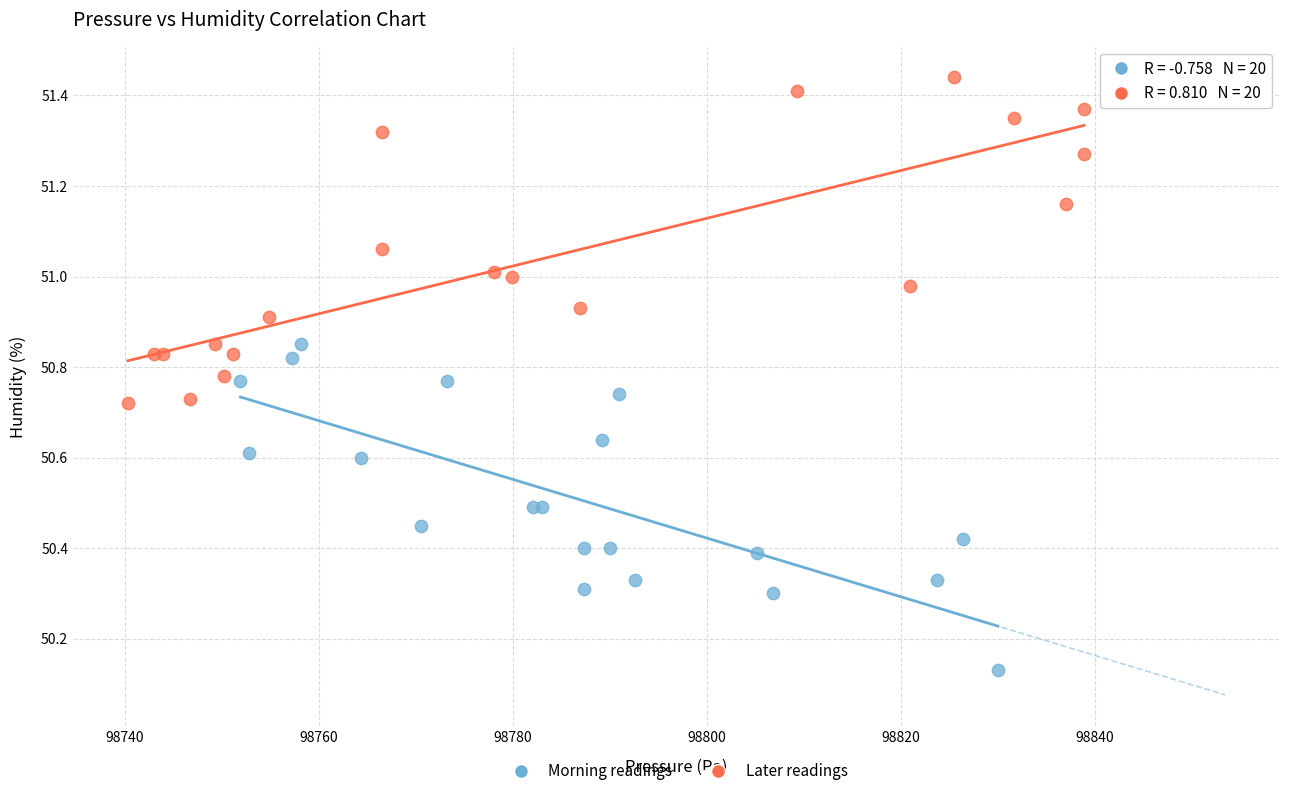

What are all the series names shown in the legend?

Morning readings, Later readings